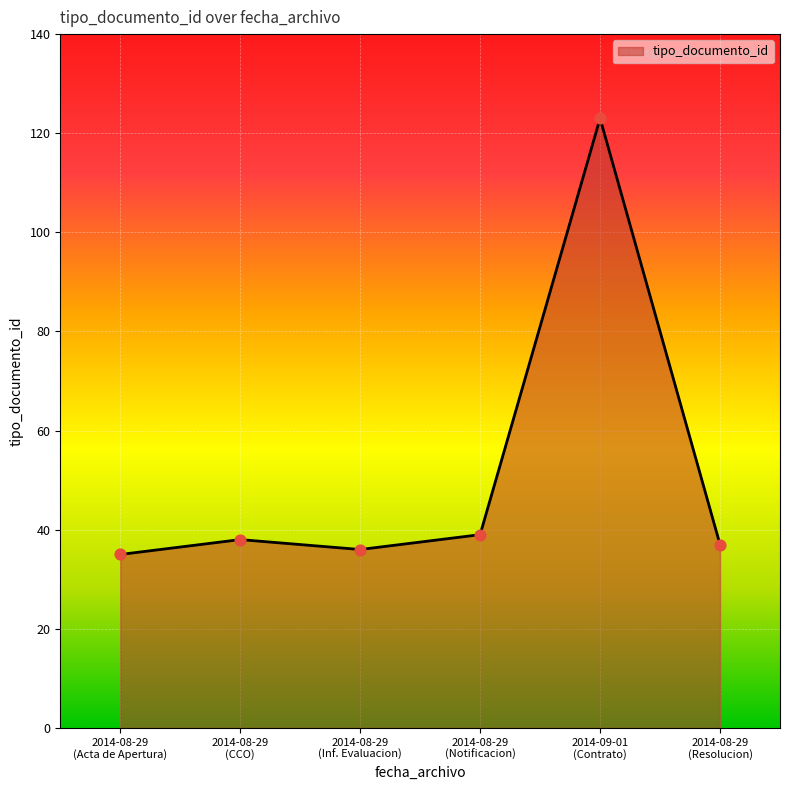

What is the average value?

51